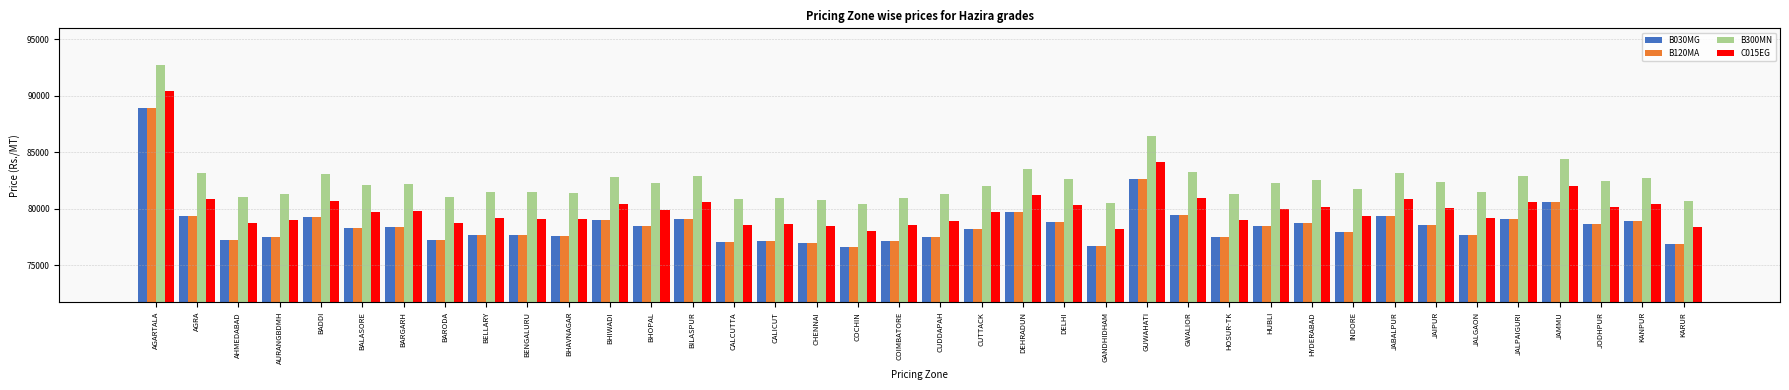

What is the maximum value for B030MG?

88920